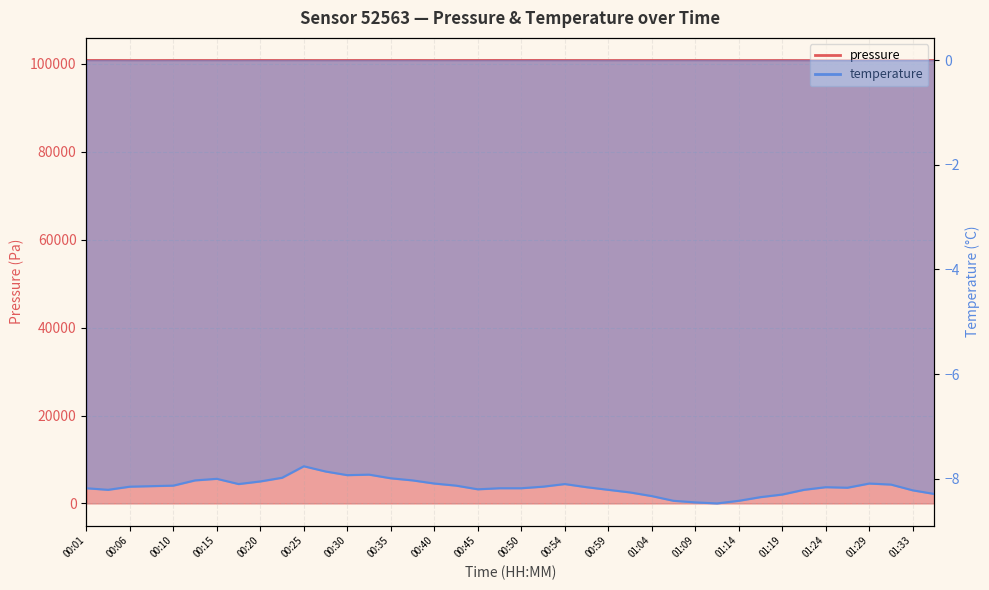

Where is the first local minimum for pressure?

00:06